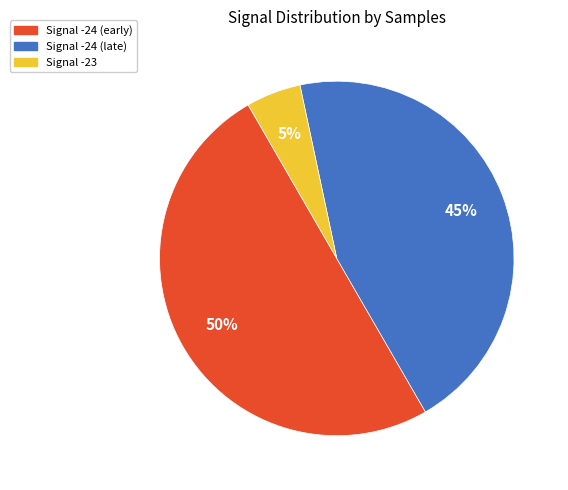

To the nearest percent, what is the average slice percentage?

33%